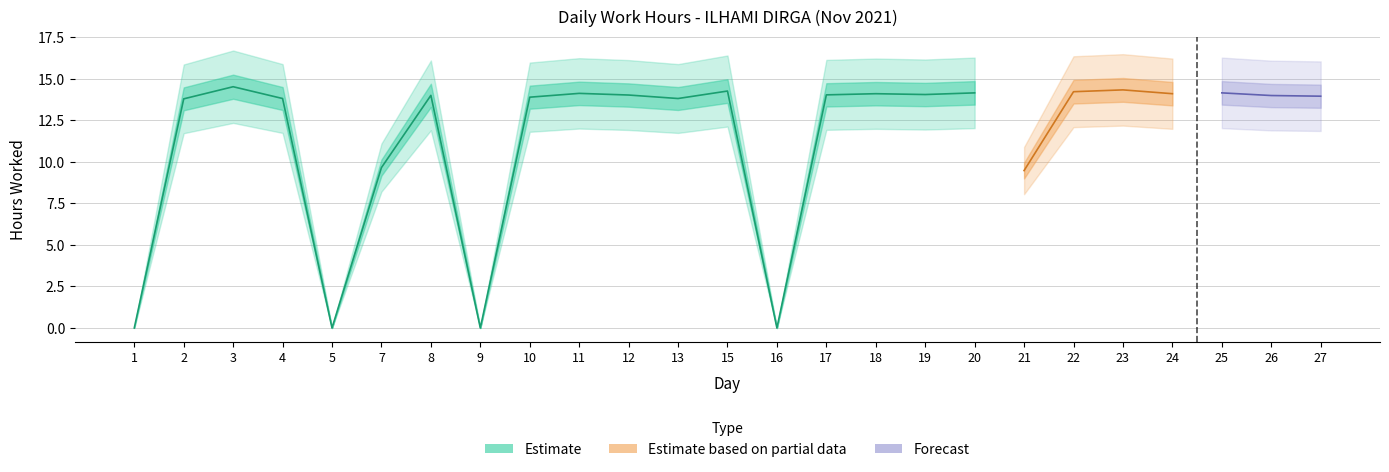

What is the difference between the maximum and minimum values?

14.5